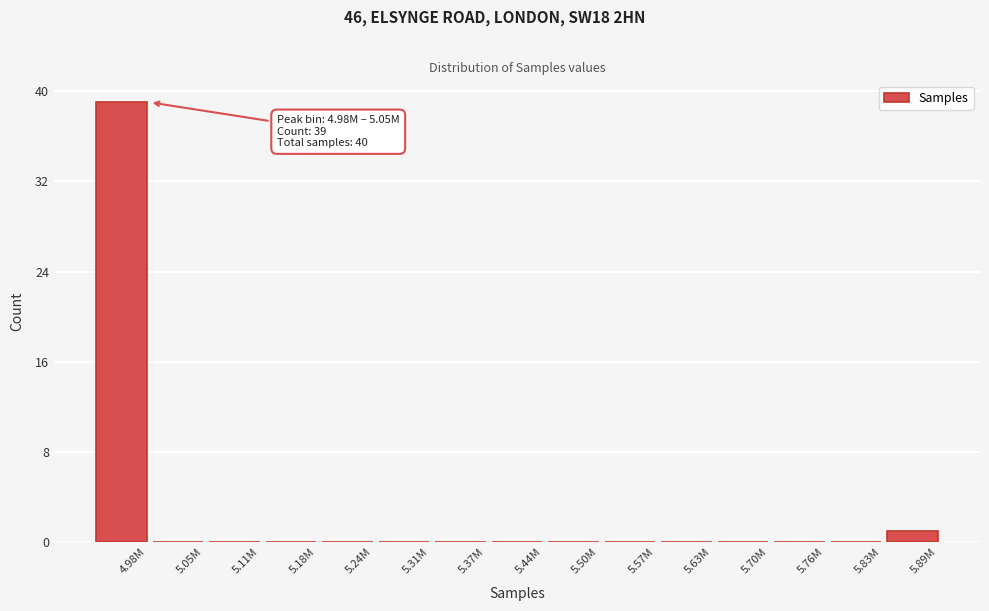

Reading right to left, transcribe all the data shown in this chart.

5.89M=1	5.83M=0	5.76M=0	5.70M=0	5.63M=0	5.57M=0	5.50M=0	5.44M=0	5.37M=0	5.31M=0	5.24M=0	5.18M=0	5.11M=0	5.05M=0	4.98M=39